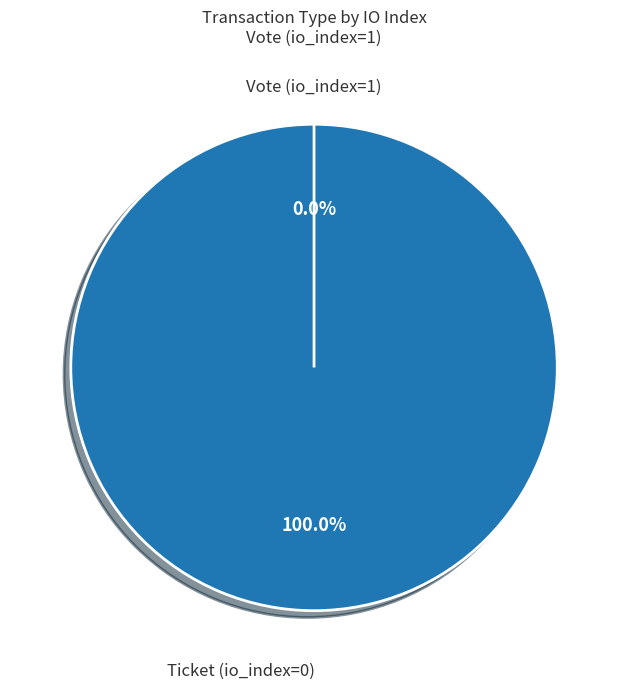

How many segments does this pie chart have?

2